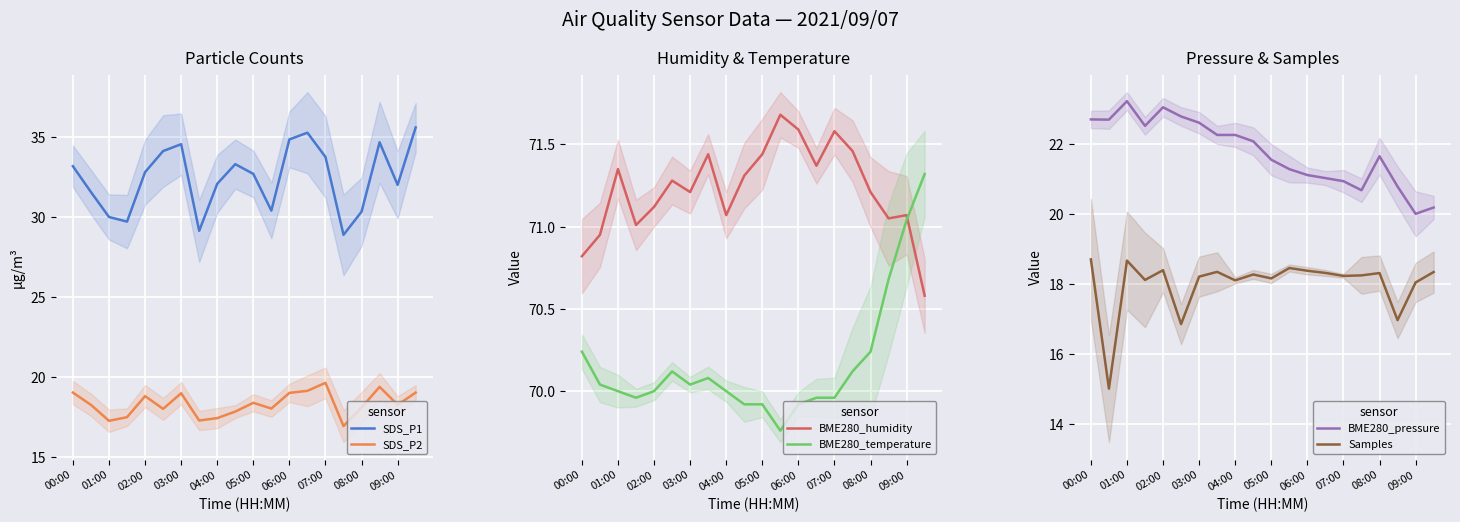

What is the minimum value for SDS_P2?

16.9